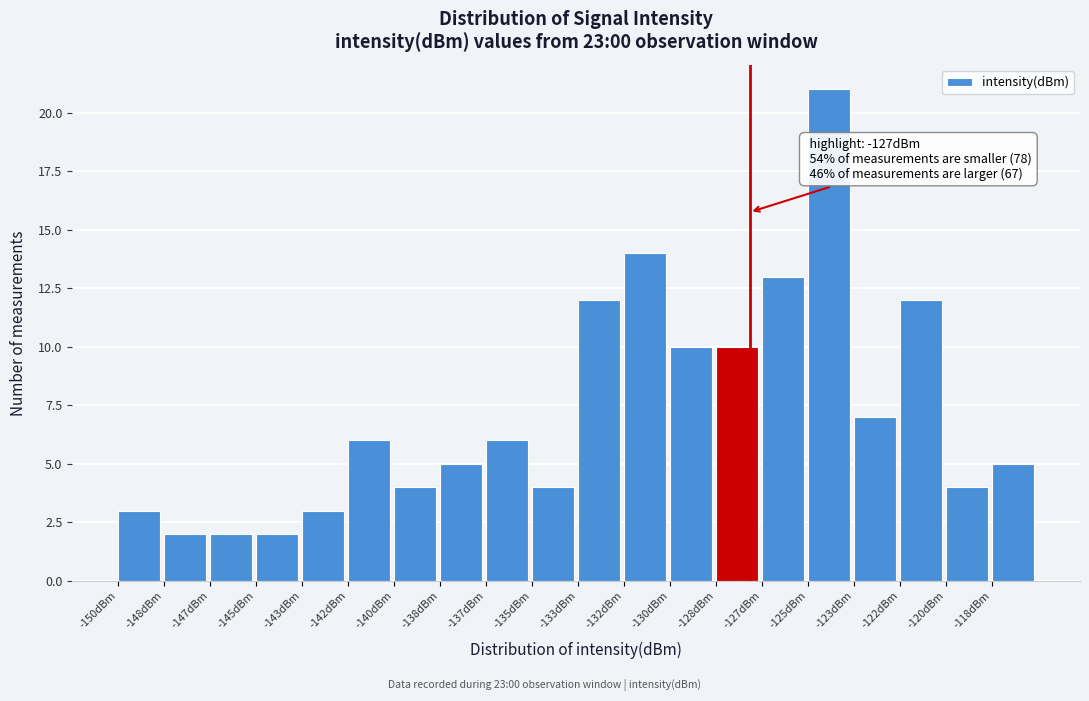

Reading left to right, list all the values displayed in this chart.

3	2	2	2	3	6	4	5	6	4	12	14	10	10	13	21	7	12	4	5